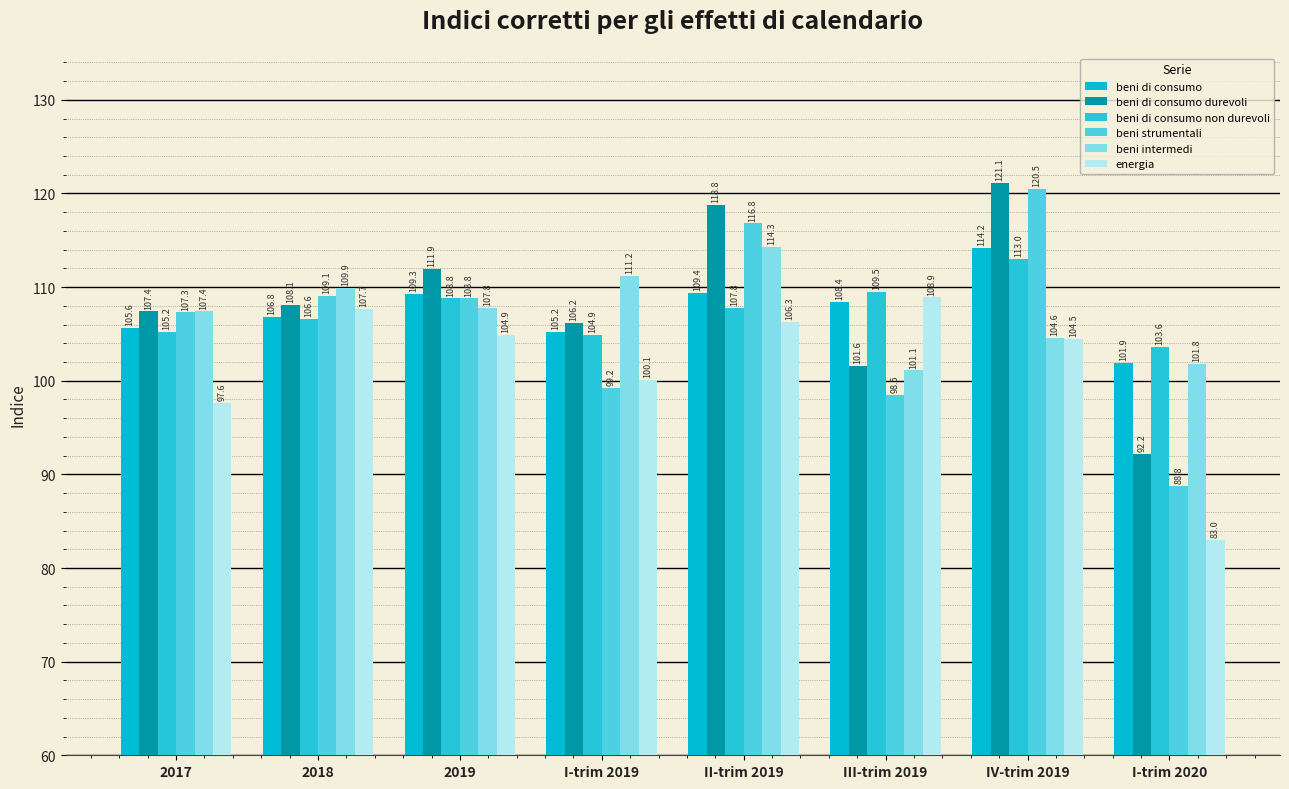

How many bars are there in total?

48